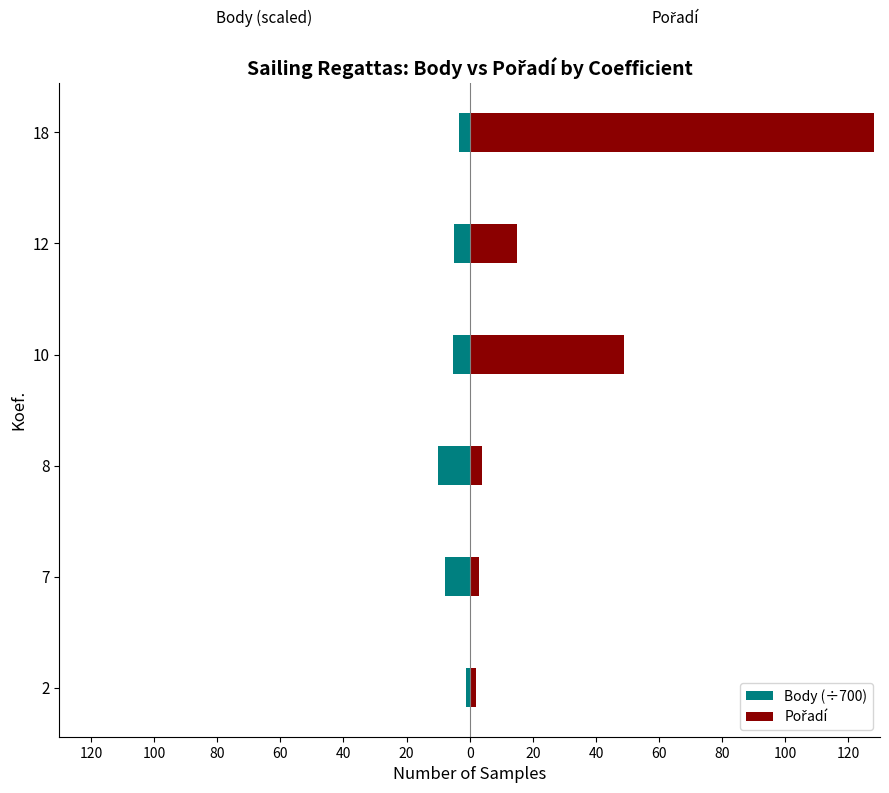

The value of Pořadí at 10 is 67.7. True or false?

False